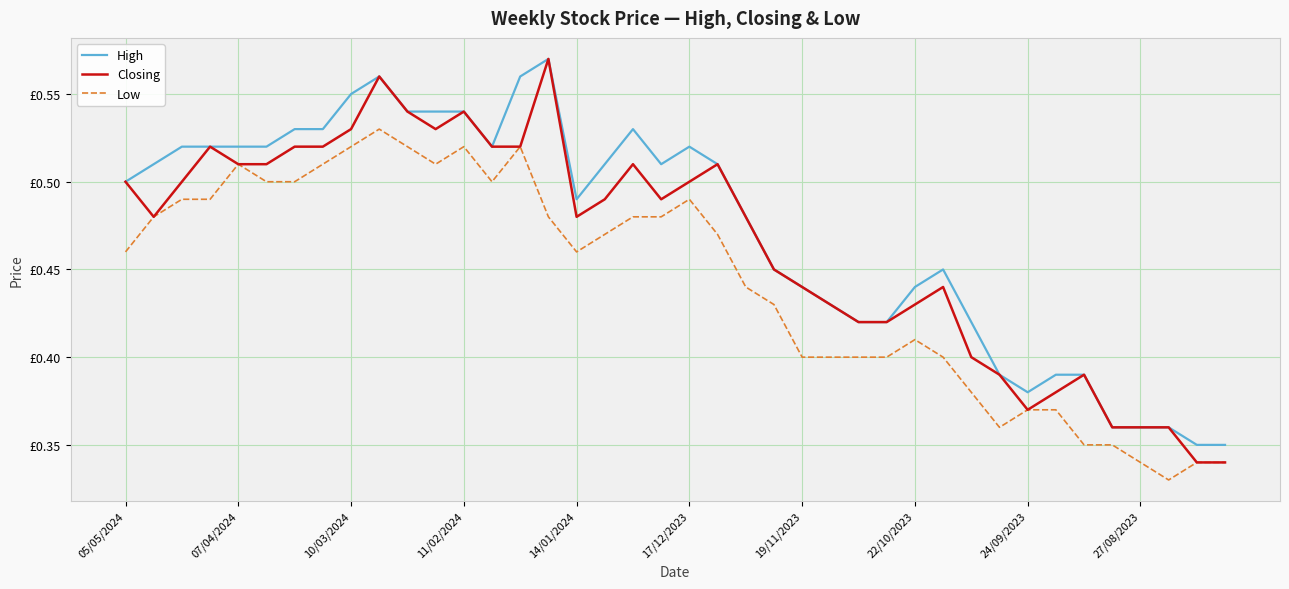

Is this an area chart (filled region under the line)?

No